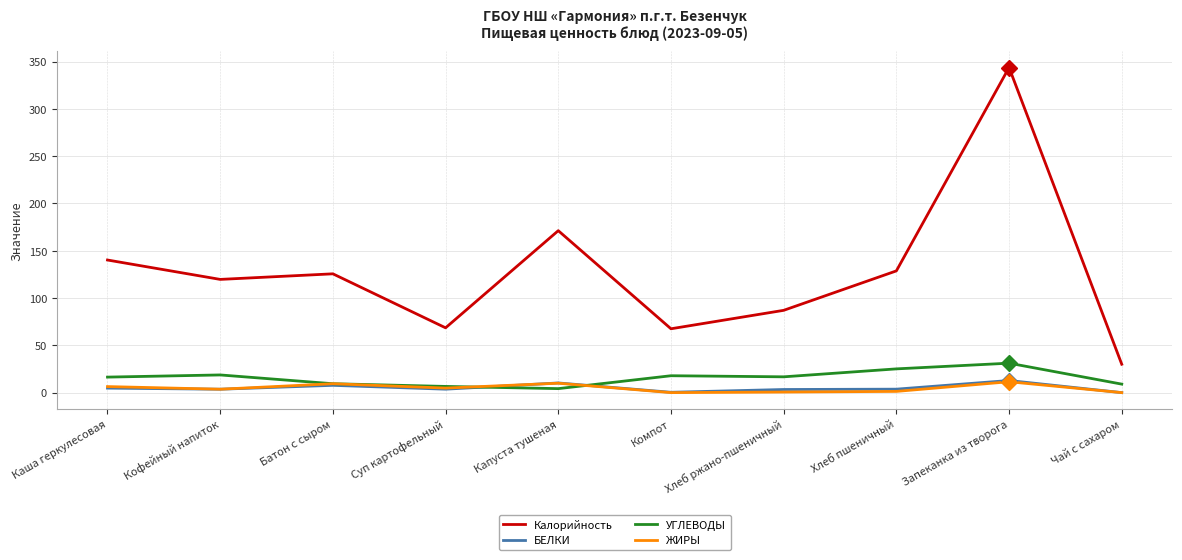

Which series has the largest range (max minus min)?

Калорийность